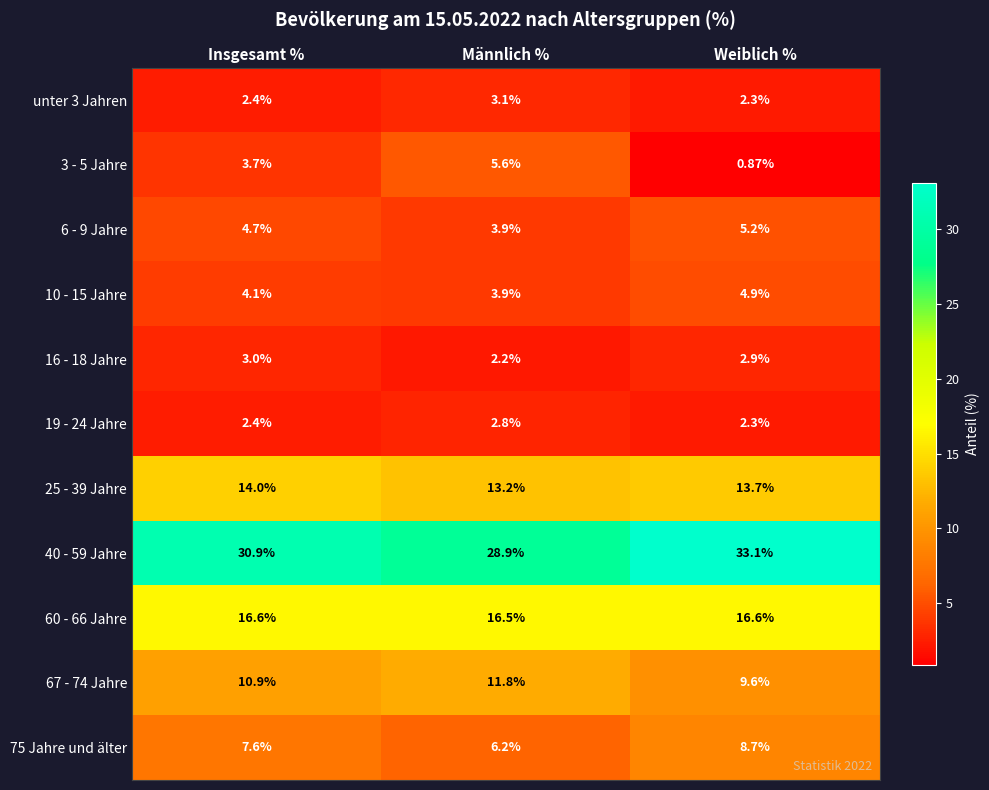

Where is 25 - 39 Jahre nearest to the value 13?

Männlich %